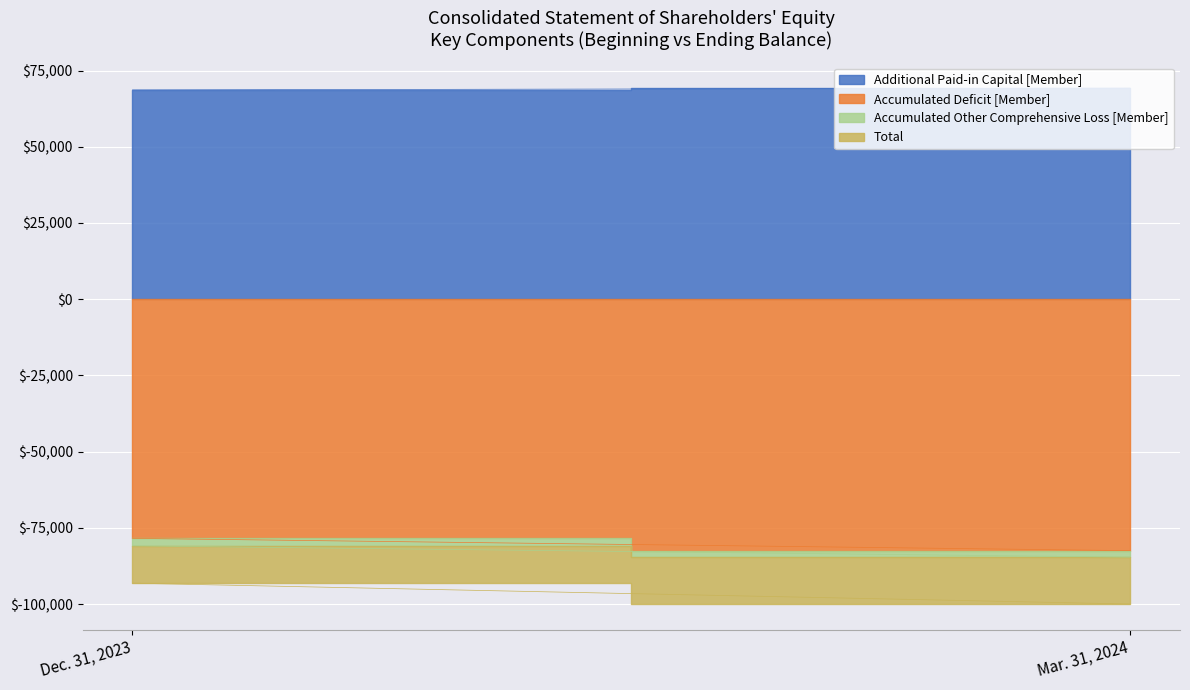

Rank the series by their maximum value, from lowest to highest.

Accumulated Deficit [Member], Total, Accumulated Other Comprehensive Loss [Member], Additional Paid-in Capital [Member]